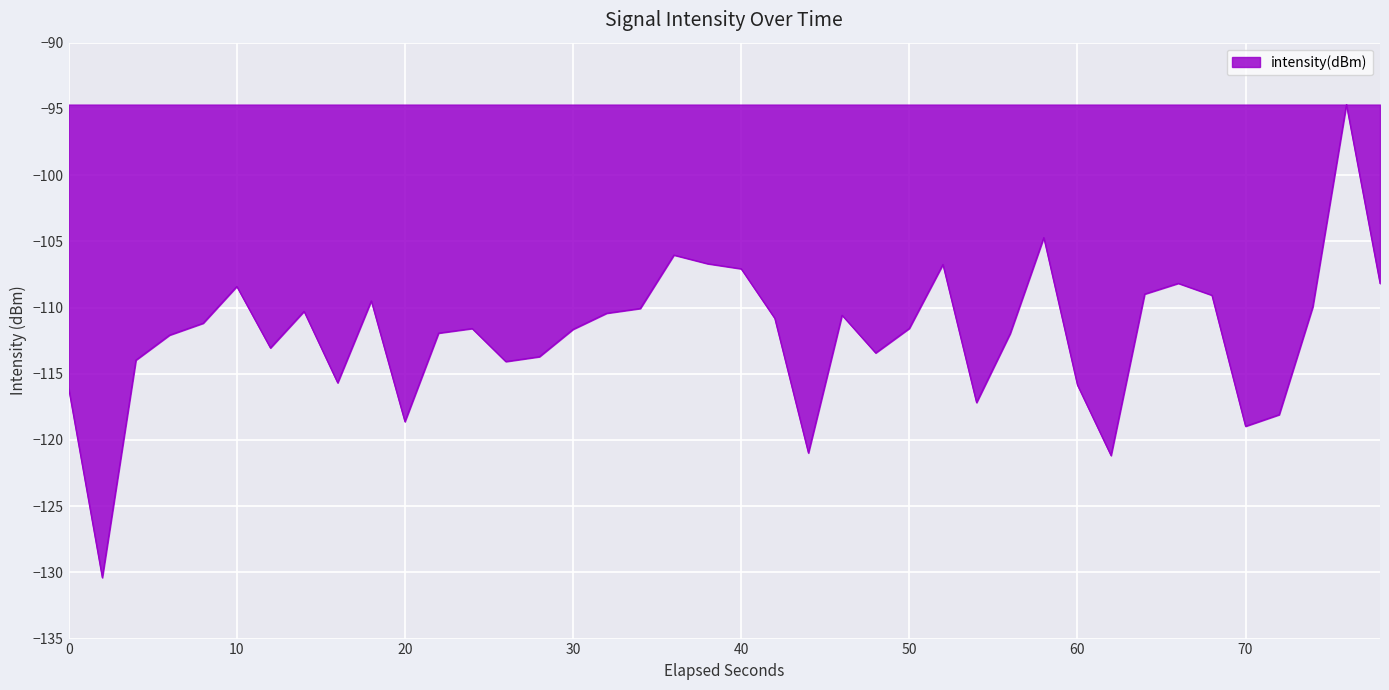

True or false: there are more than 0 points higher than both neighbors.

True